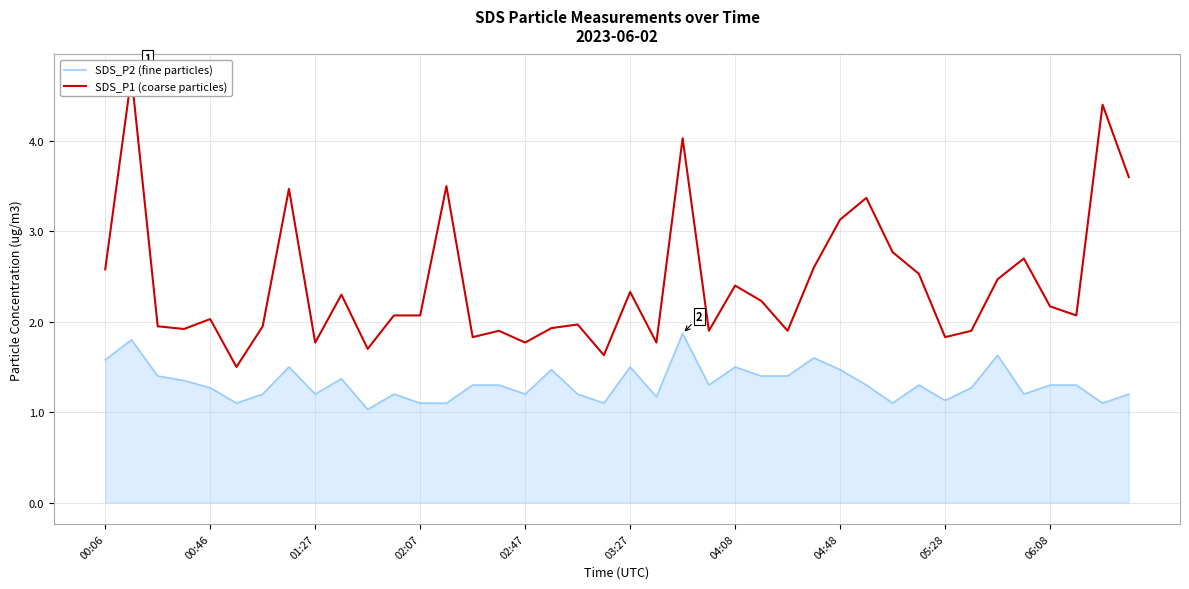

The SDS_P2 (fine particles) series shows 1.7 at 04:08. True or false?

False